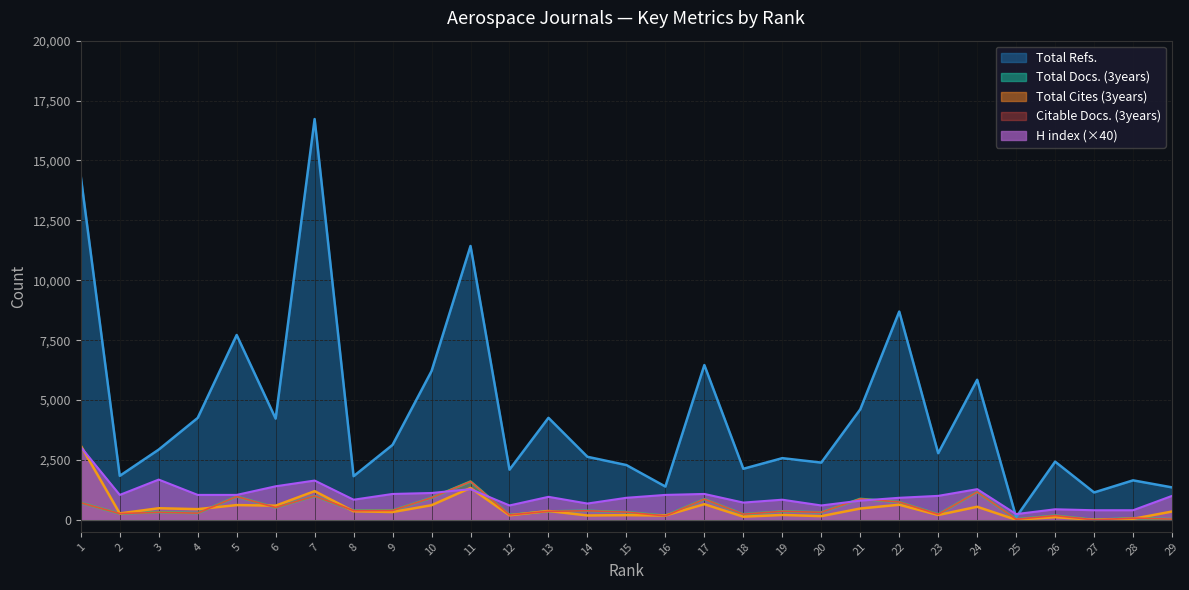

Which series has the largest total across all categories?

Total Refs.